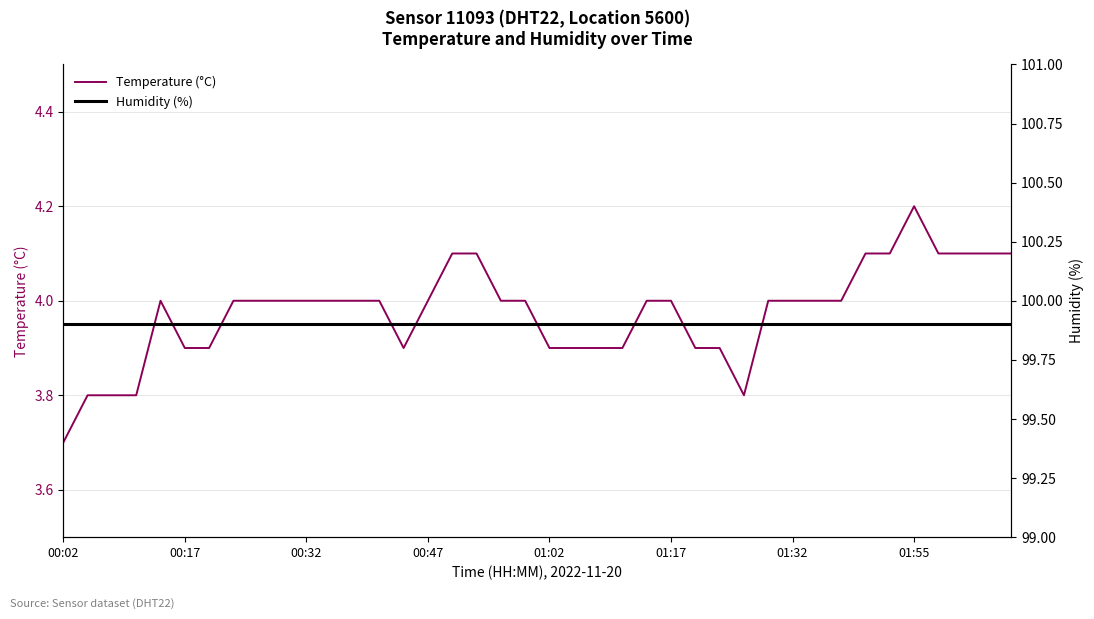

Is this an area chart (filled region under the line)?

No